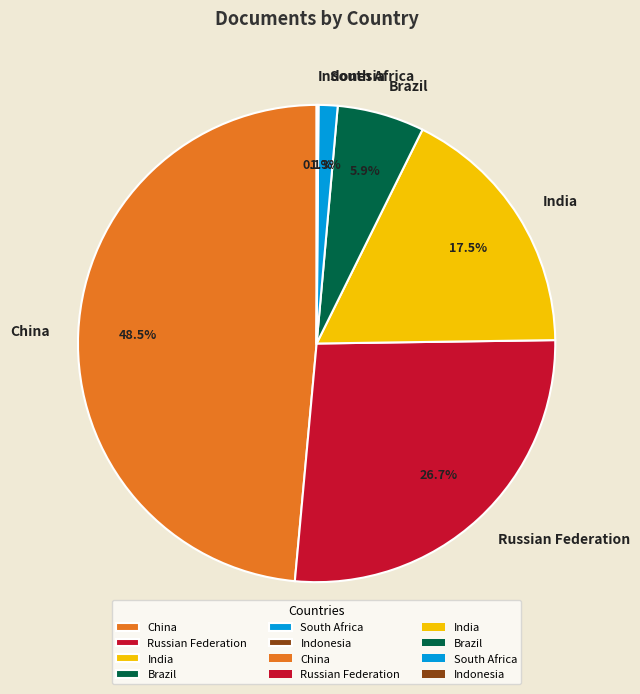

What is the ratio of the value at India to the value at Russian Federation?

0.7